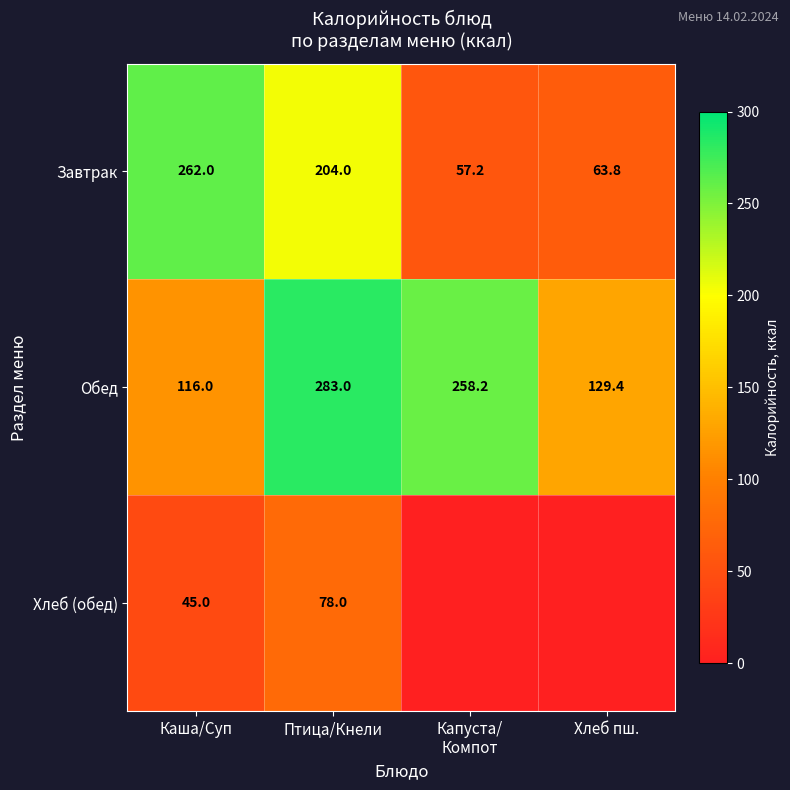

What is the minimum value for Обед?

116.0